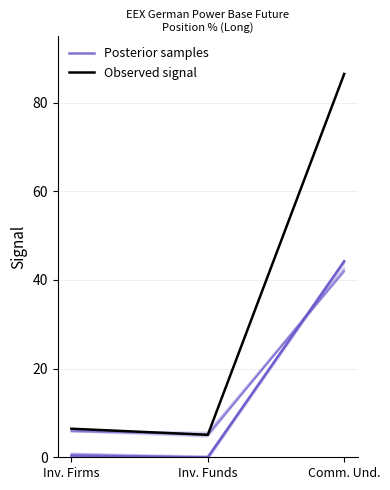

At which label does Posterior samples reach its peak?

Comm. Und.